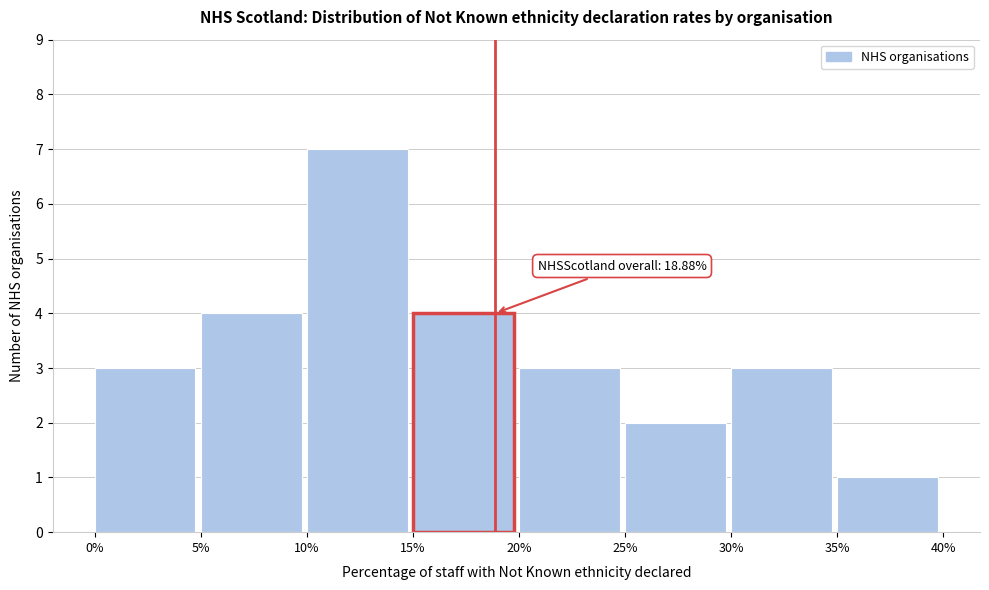

Over which range of the x-axis is the bar tallest?

10% to 15%